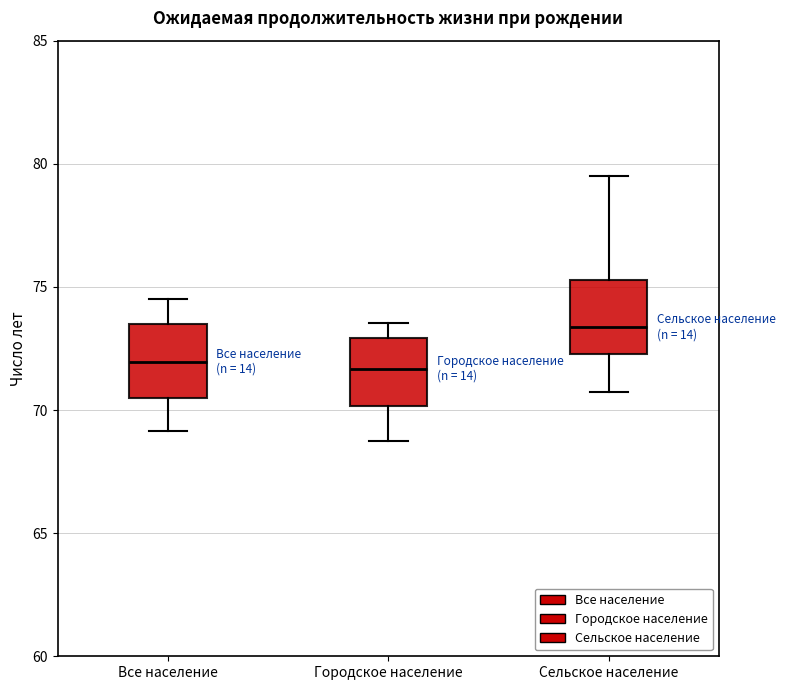

Reading left to right, transcribe this box plot: for each box, give where its median line is, the range the box spans, and where its two whiskers end, as read against the y-axis. The values are not printed on the chart, so give them approximately, as read against the axis.

Все население: median 72.0, box 70.5 to 73.5, whiskers 69.0 to 74.5
Городское население: median 71.5, box 70.0 to 73.0, whiskers 69.0 to 73.5
Сельское население: median 73.5, box 72.5 to 75.5, whiskers 71.0 to 79.5